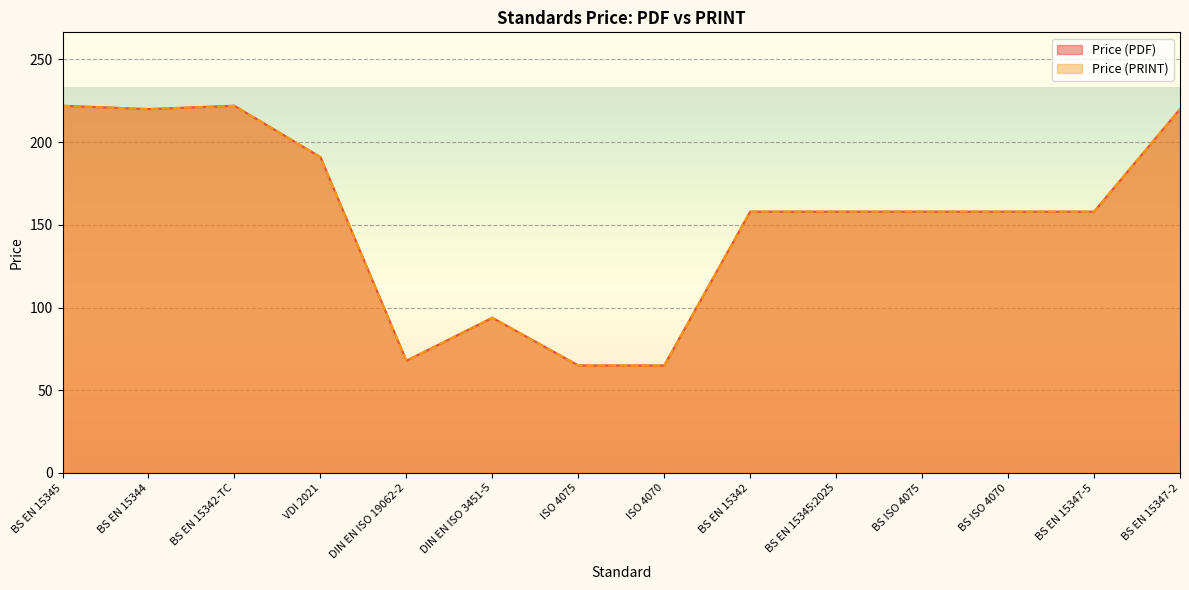

True or false: Price (PRINT) and Price (PDF) cross at least once.

False